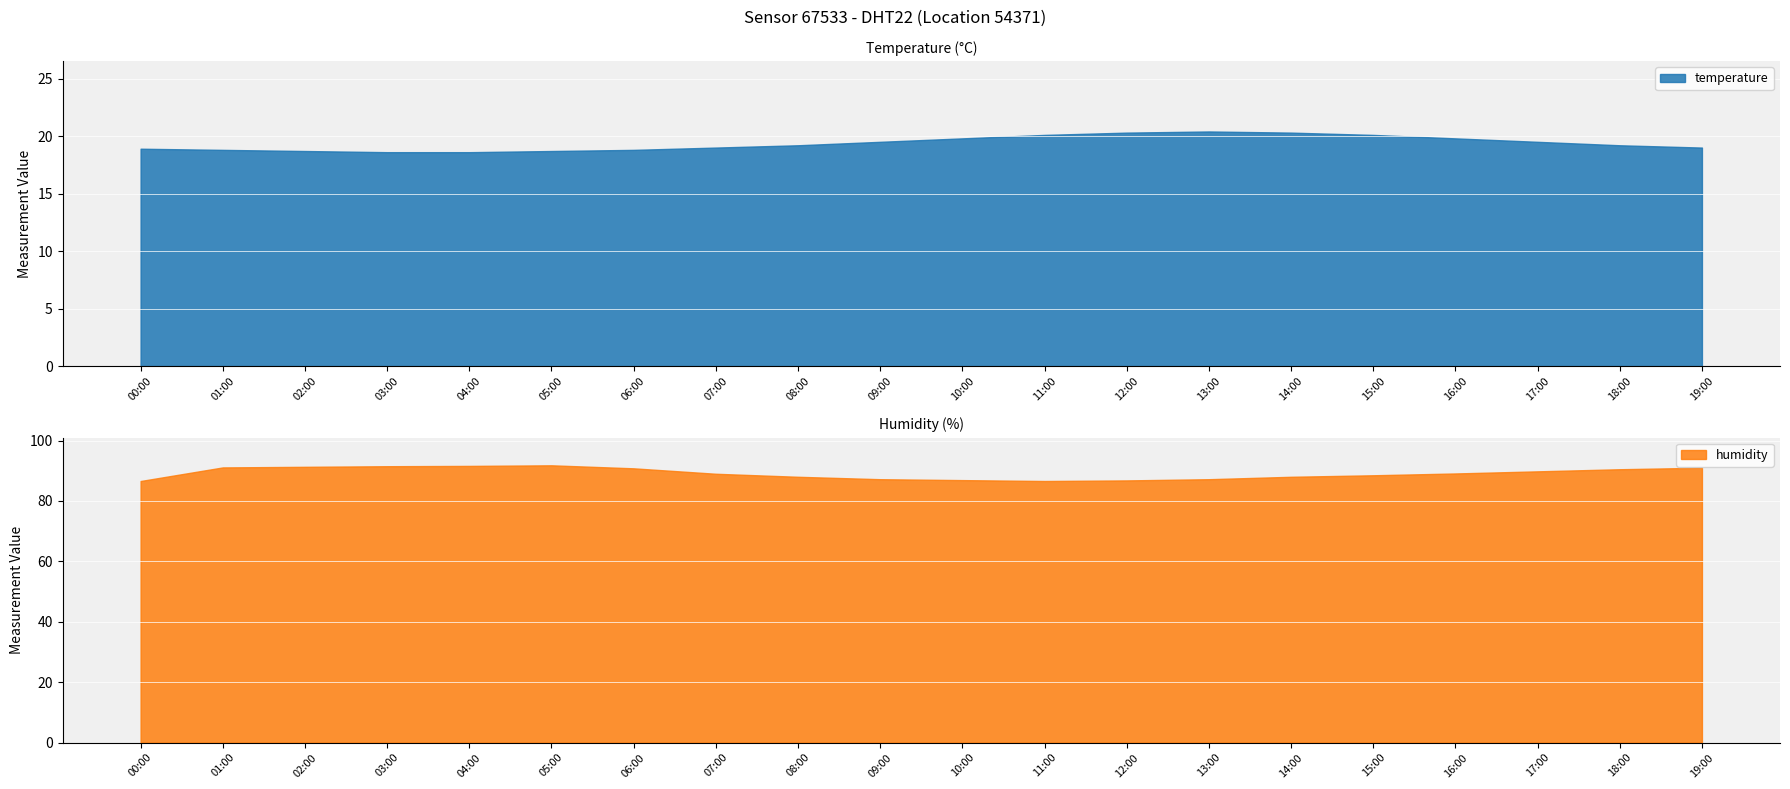

What is the difference between the maximum and minimum values in the humidity series?

5.2